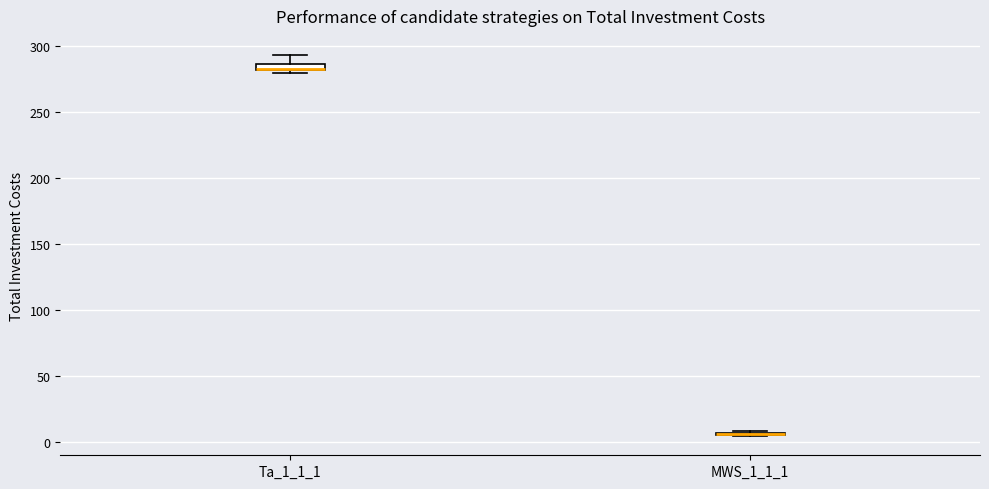

Where is the upper edge of the box for Ta_1_1_1 on the y-axis? The values are not printed on the chart, so give them approximately, as read against the axis.

285